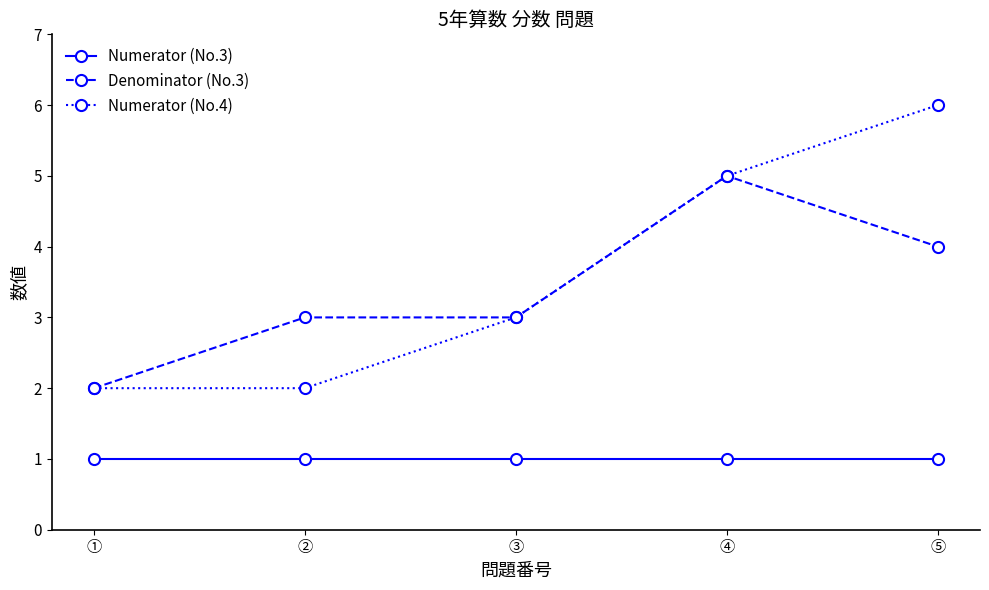

What is the total value across all series at ②?

6